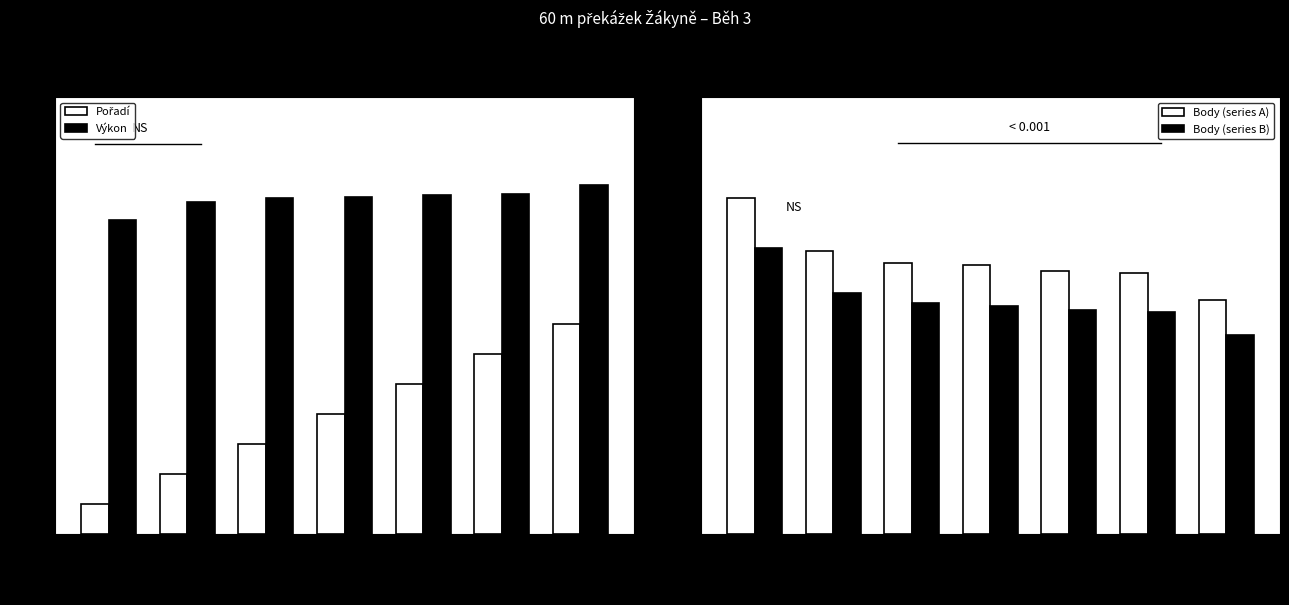

True or false: Body (series B) has a value of 423.3 at Košťálová.

True